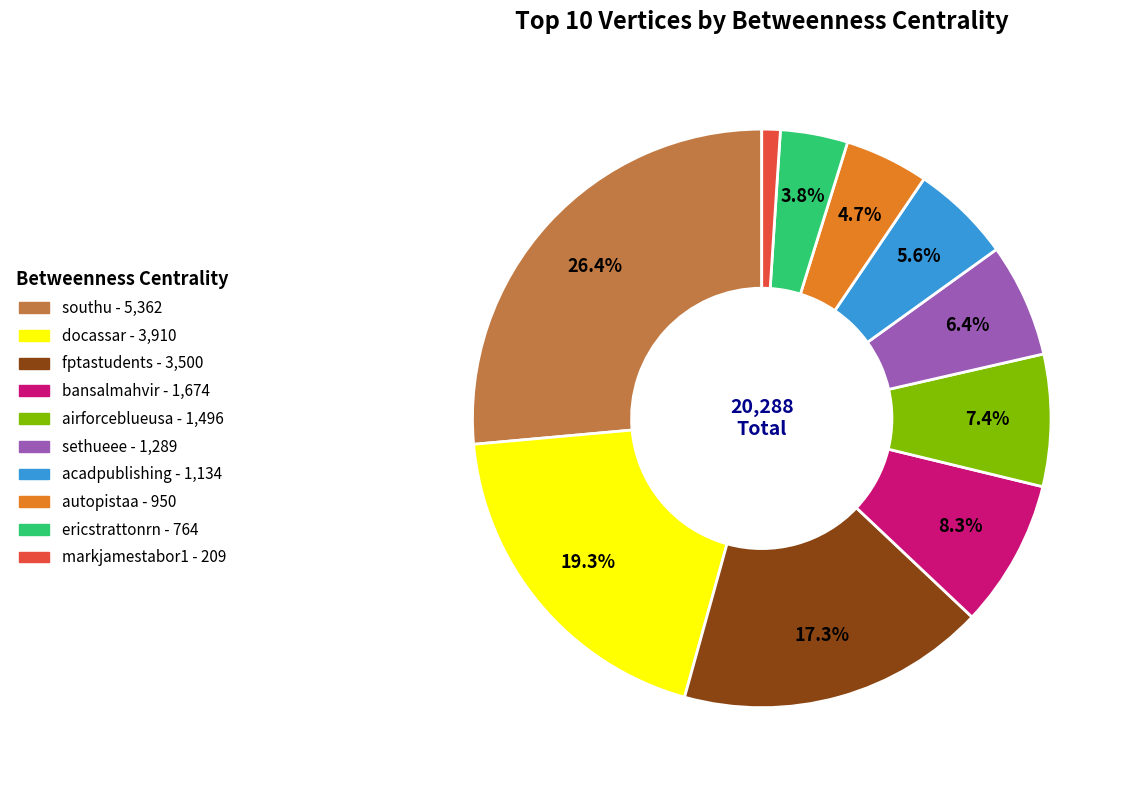

How many segments does this pie chart have?

10